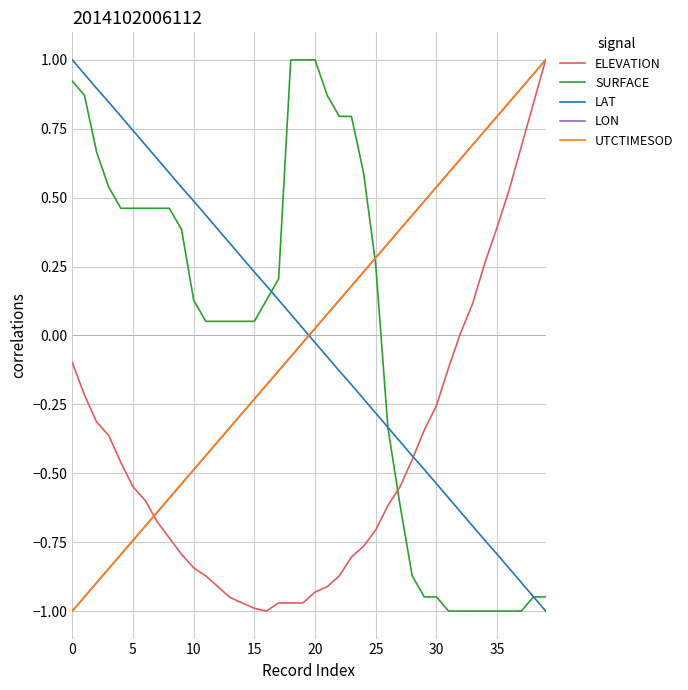

What is the maximum value shown in the chart?

1.0